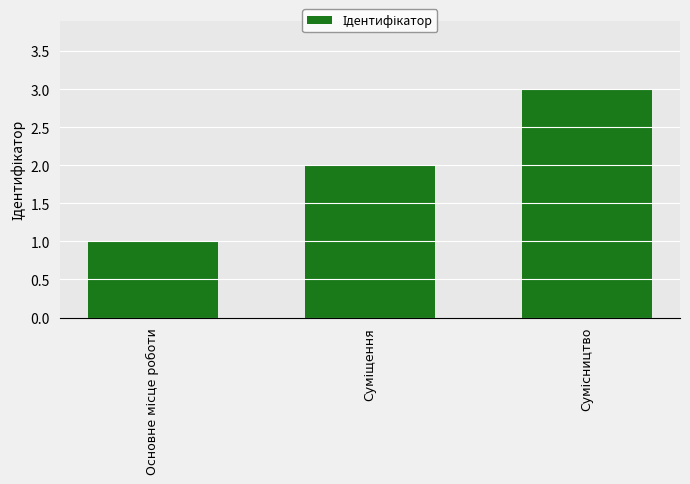

What is the sum of all values?

6